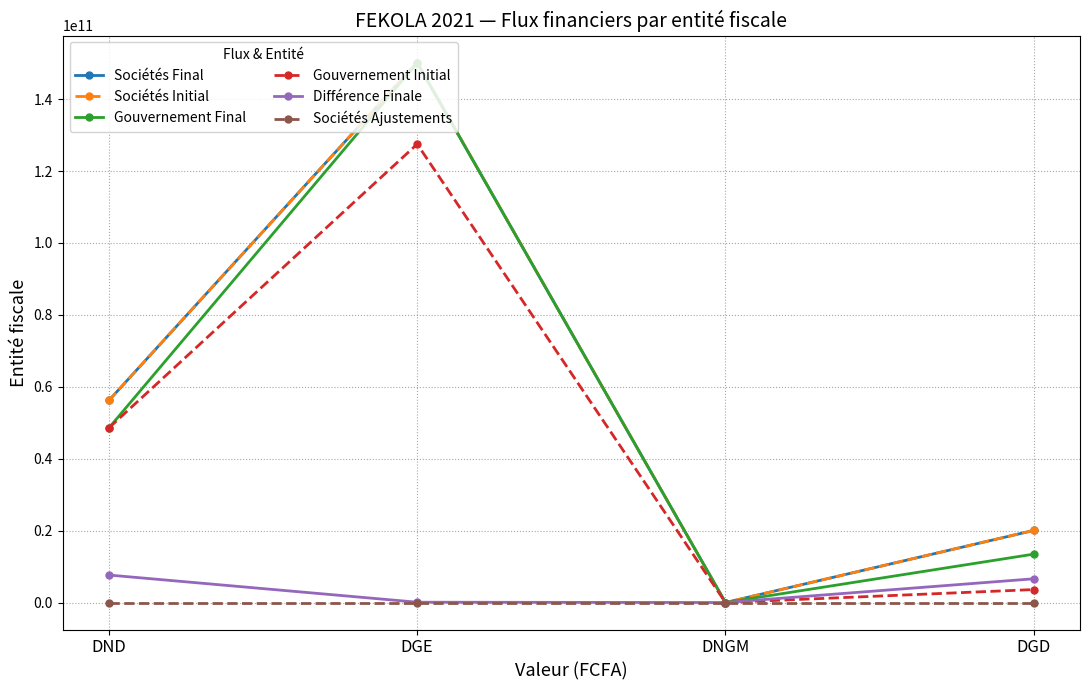

Reading left to right, list all the values displayed in this chart.

Sociétés Final: DND=56203100829	DGE=150187381913	DNGM=0	DGD=20057782433
Sociétés Initial: DND=56203100829	DGE=150187381913	DNGM=0	DGD=20057782433
Gouvernement Final: DND=48559792116	DGE=150098634871	DNGM=0	DGD=13458345010
Gouvernement Initial: DND=48559792116	DGE=127501710386	DNGM=0	DGD=3602006459
Différence Finale: DND=7643308713	DGE=88747042	DNGM=0	DGD=6599437423
Sociétés Ajustements: DND=0	DGE=0	DNGM=0	DGD=0